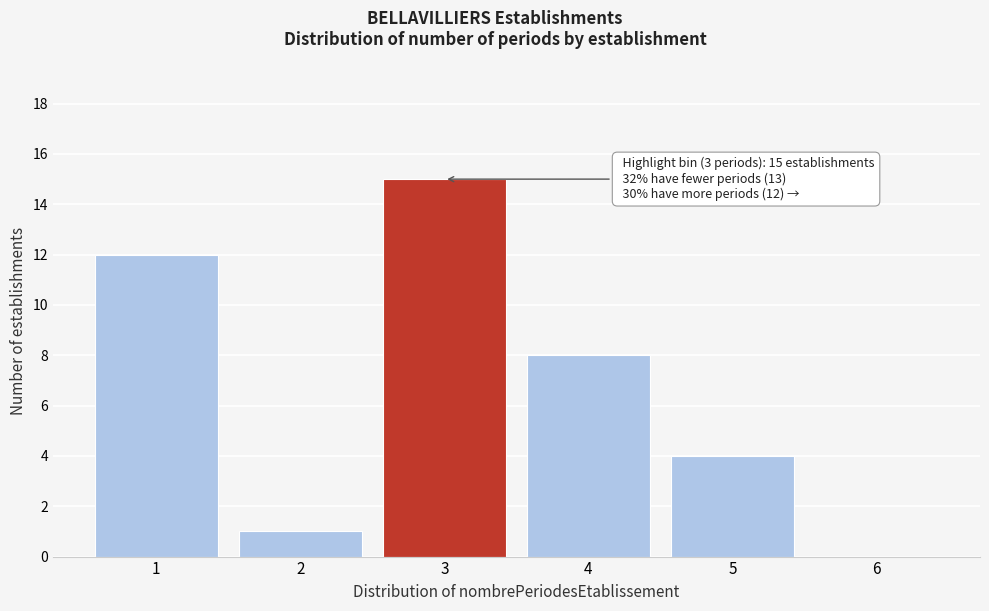

Which range on the x-axis has the tallest bar?

2.5 to 3.5